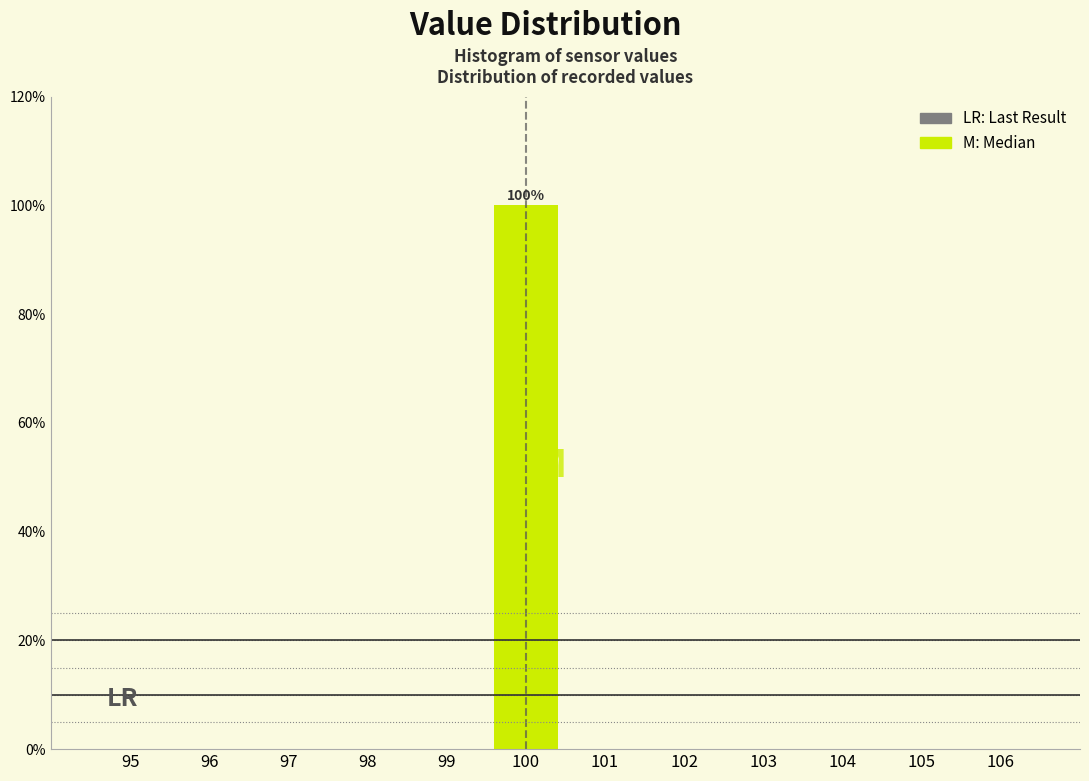

Over which range of the x-axis is the bar tallest?

99.5 to 100.5